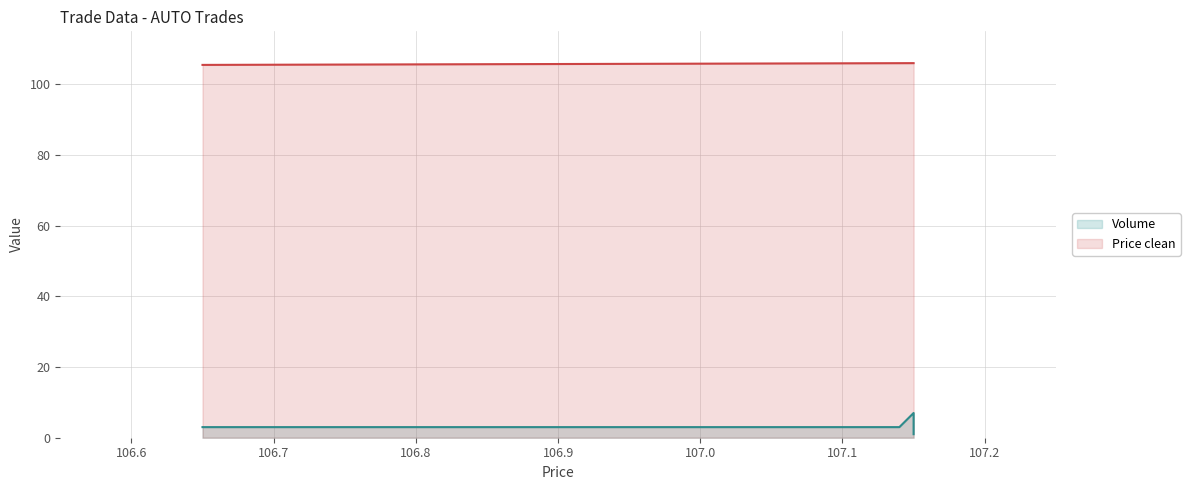

List the series in order of their overall mean, lowest first.

Volume, Price clean